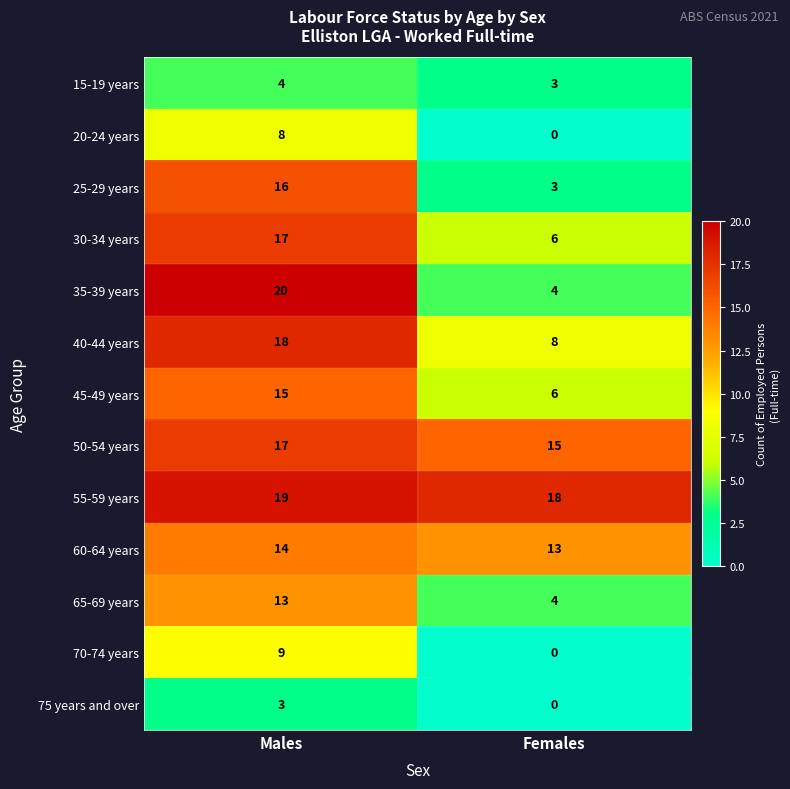

What is the difference between the highest and lowest values at Females?

18